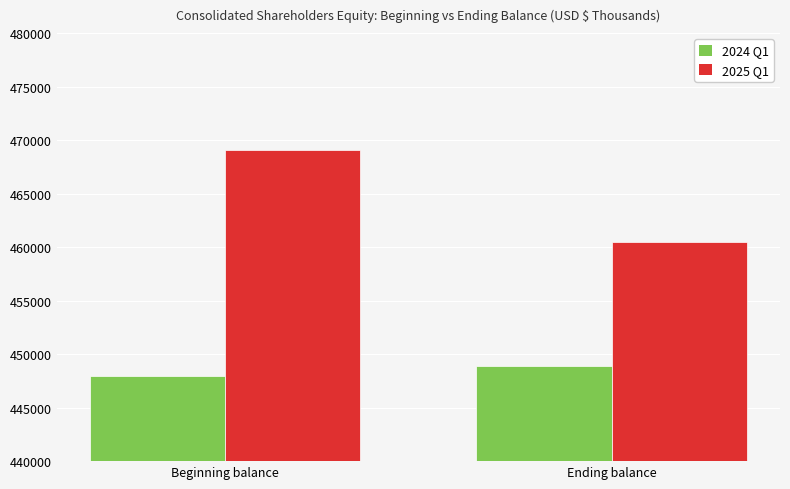

How many data points in 2024 Q1 are less than 448871?

1